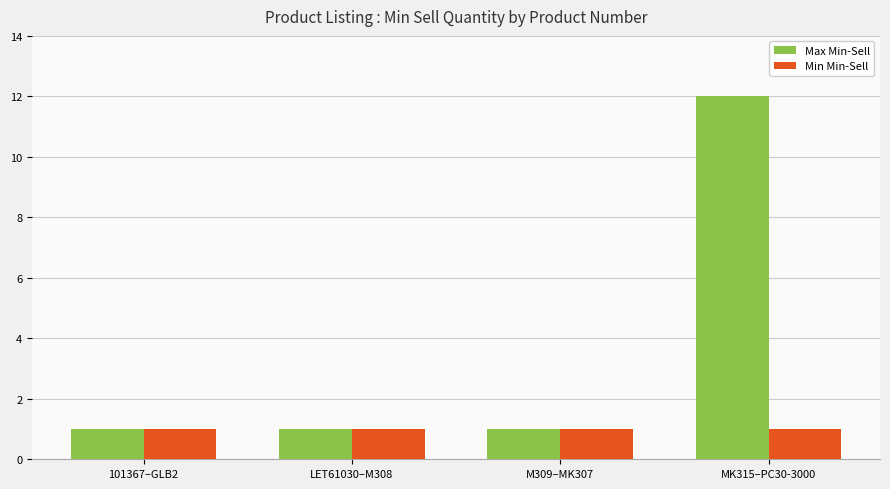

How many categories are shown in the chart?

4